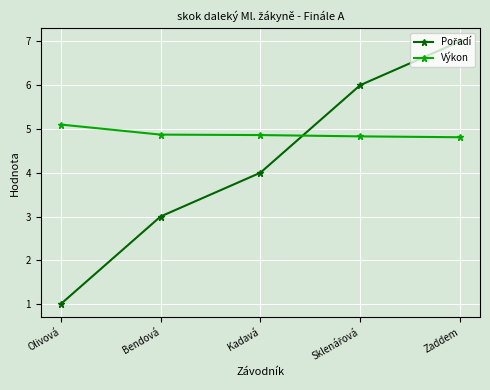

What is the difference between the maximum and minimum values in the Výkon series?

0.3